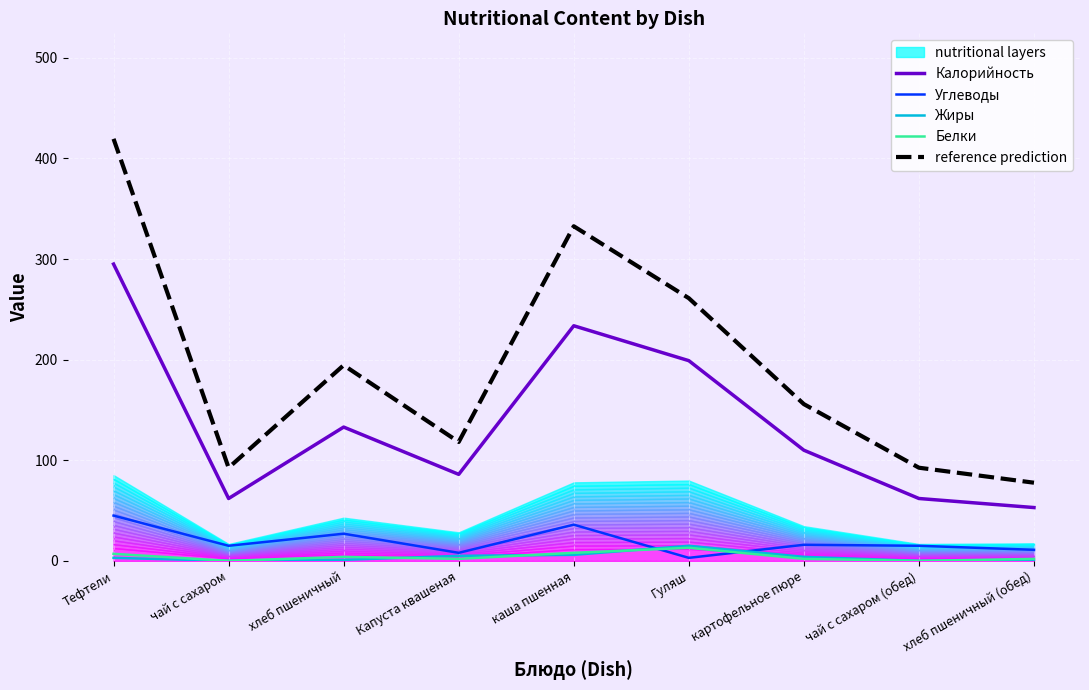

Which series has the largest range (max minus min)?

reference prediction